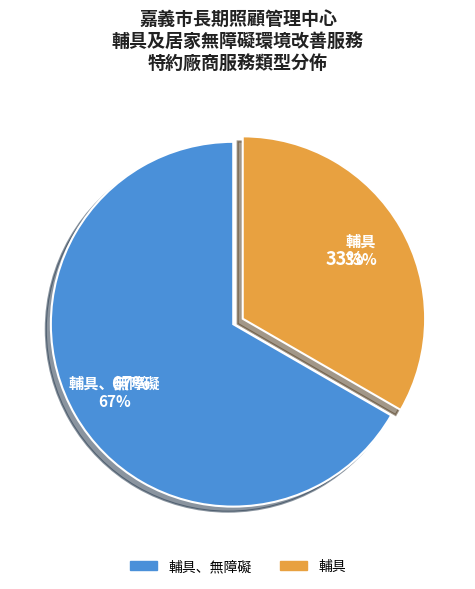

To the nearest percent, what is the combined percentage of 輔具、無障礙 and 輔具?

100%